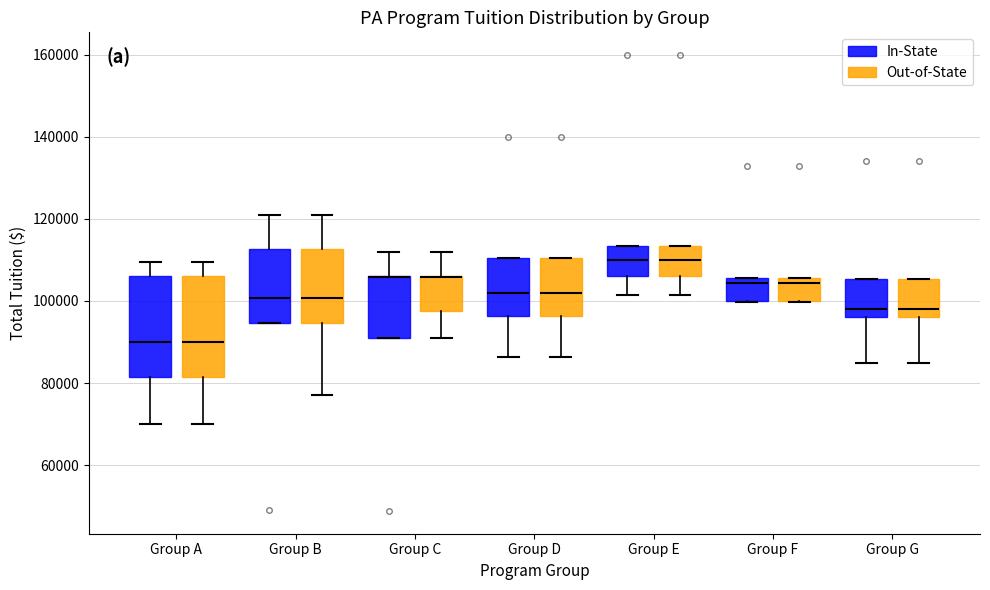

Where does the lower whisker of the box for Group G (In-State) end on the y-axis? The values are not printed on the chart, so give them approximately, as read against the axis.

84000